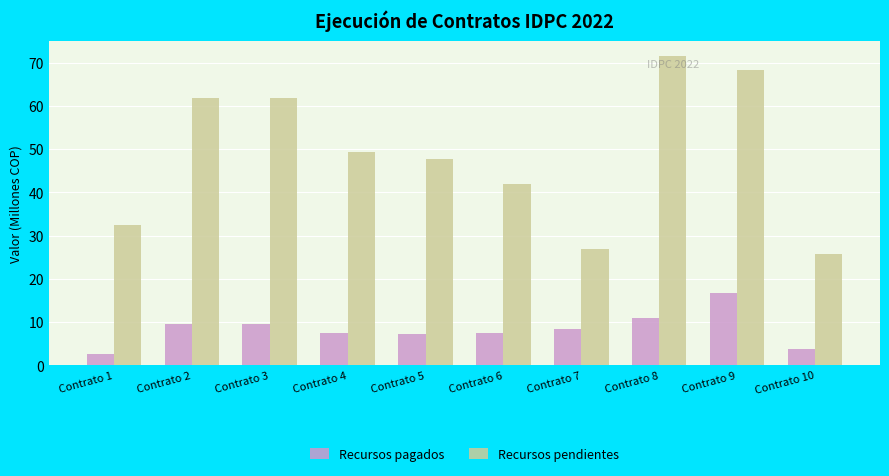

What is the approximate value of Recursos pendientes at Contrato 10?

25.7